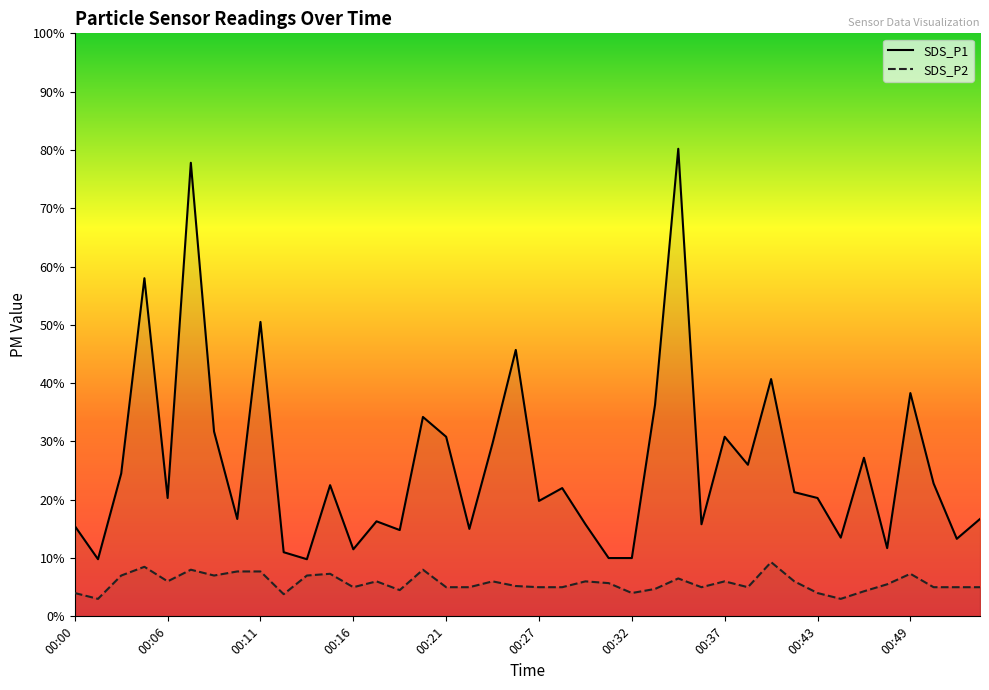

Which series has the largest range (max minus min)?

SDS_P1